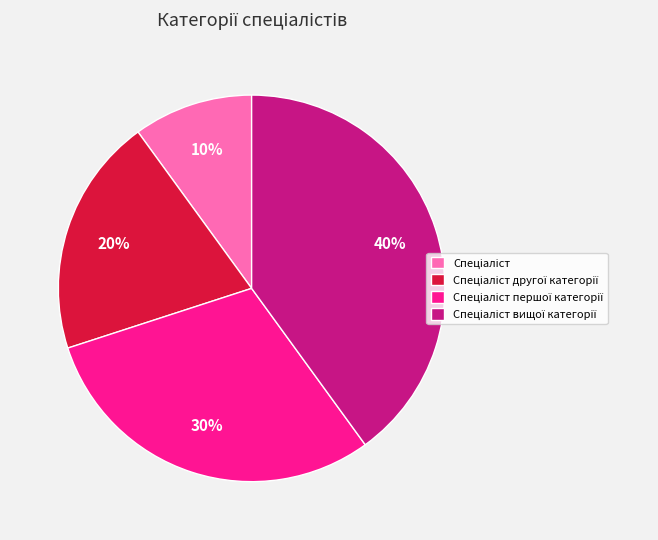

Does any single category account for the majority?

No